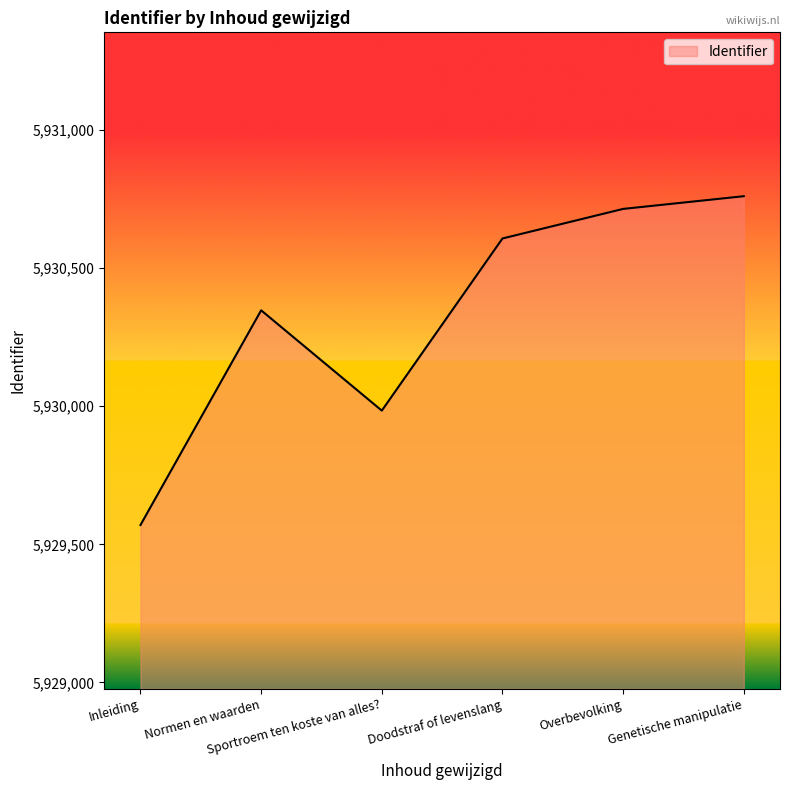

Reading left to right, transcribe all the data shown in this chart.

5929570	5930347	5929984	5930607	5930714	5930760